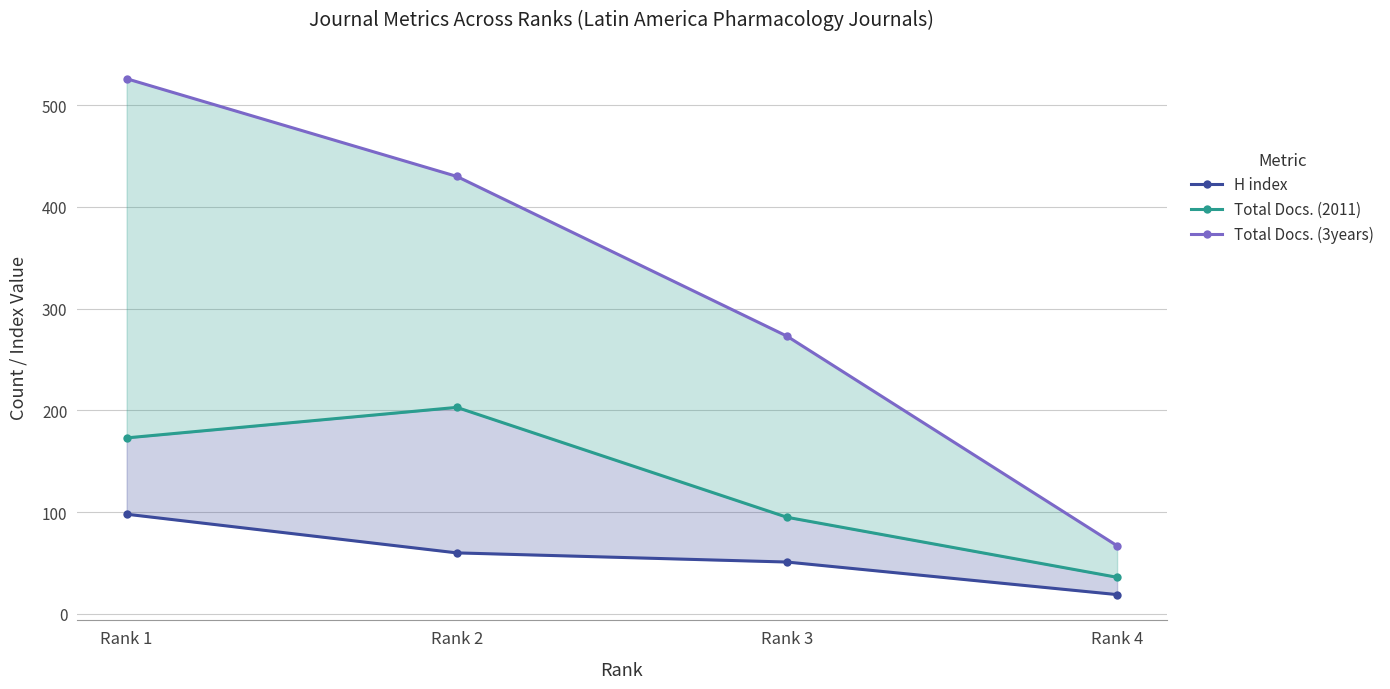

What is the difference between the maximum and second lowest values in the H index series?

47